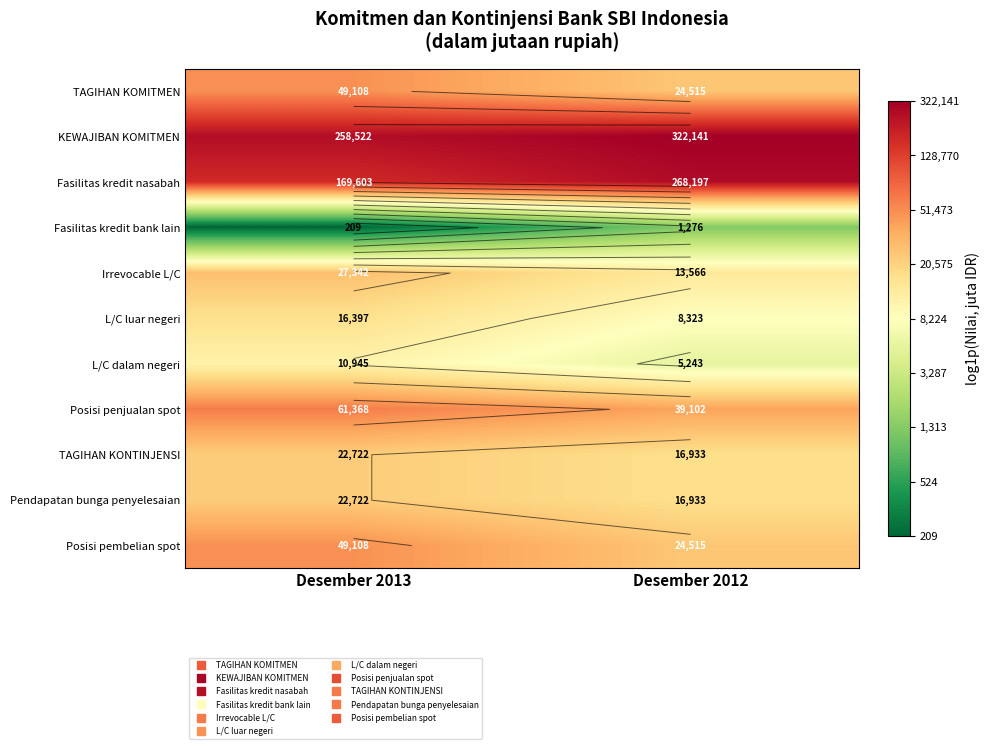

What is the approximate value of L/C dalam negeri at Desember 2012?

8.6